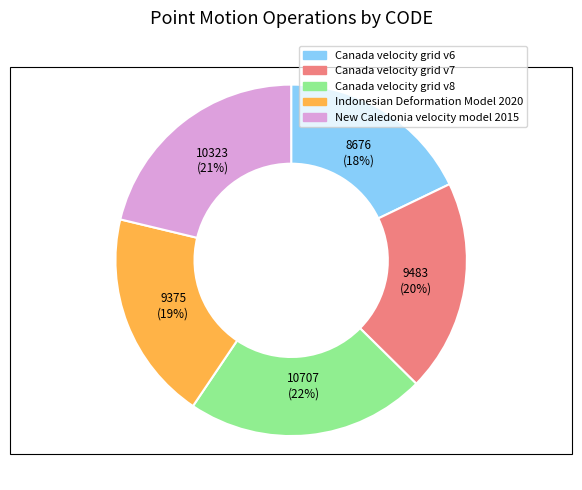

Do Canada velocity grid v8 and New Caledonia velocity model 2015 together represent more than half of the pie?

No